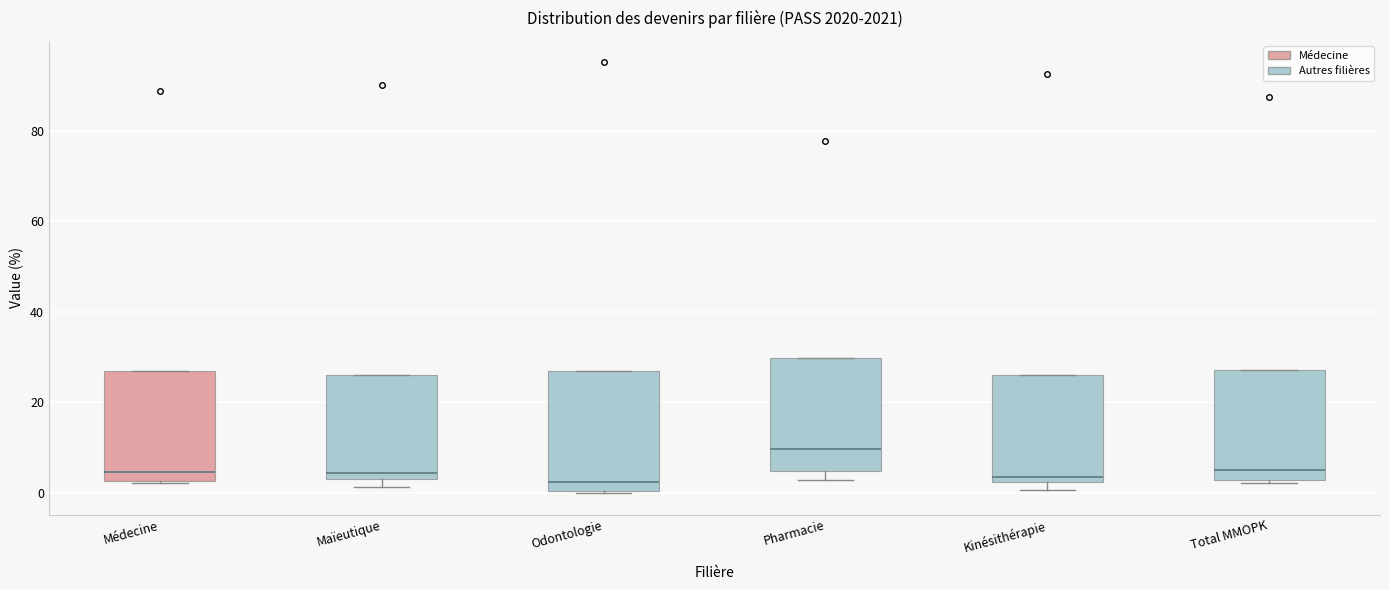

Where does the median line of the box for Odontologie sit on the y-axis? The values are not printed on the chart, so give them approximately, as read against the axis.

2